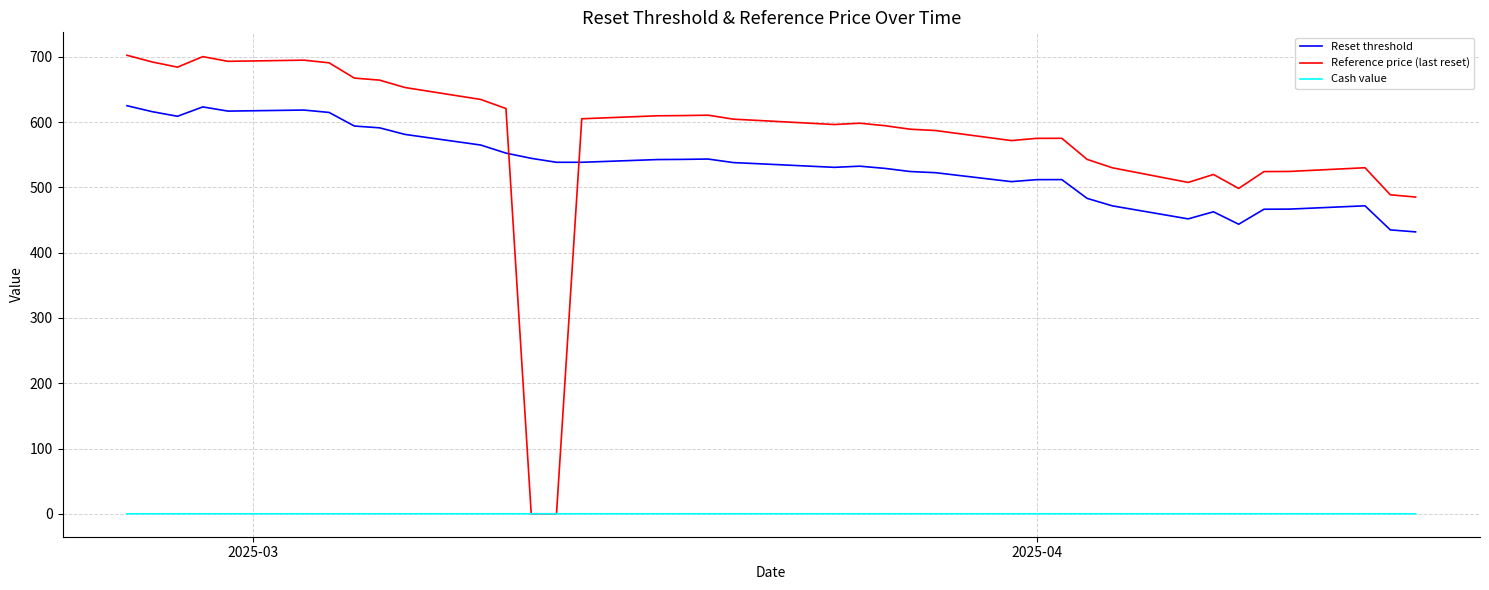

Which series has the largest range (max minus min)?

Reference price (last reset)